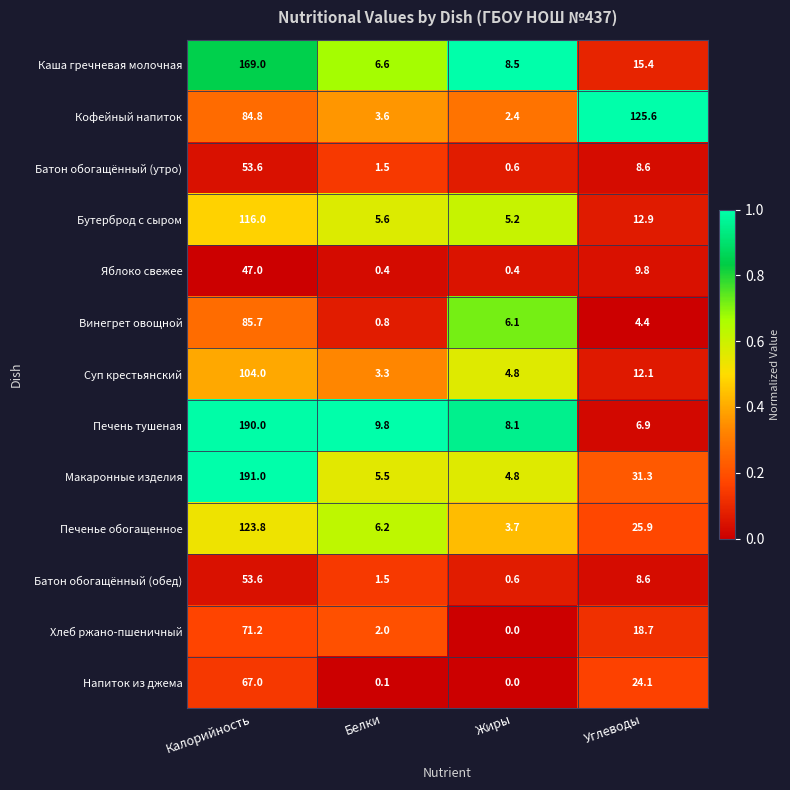

Where is Яблоко свежее nearest to the value 23?

Углеводы